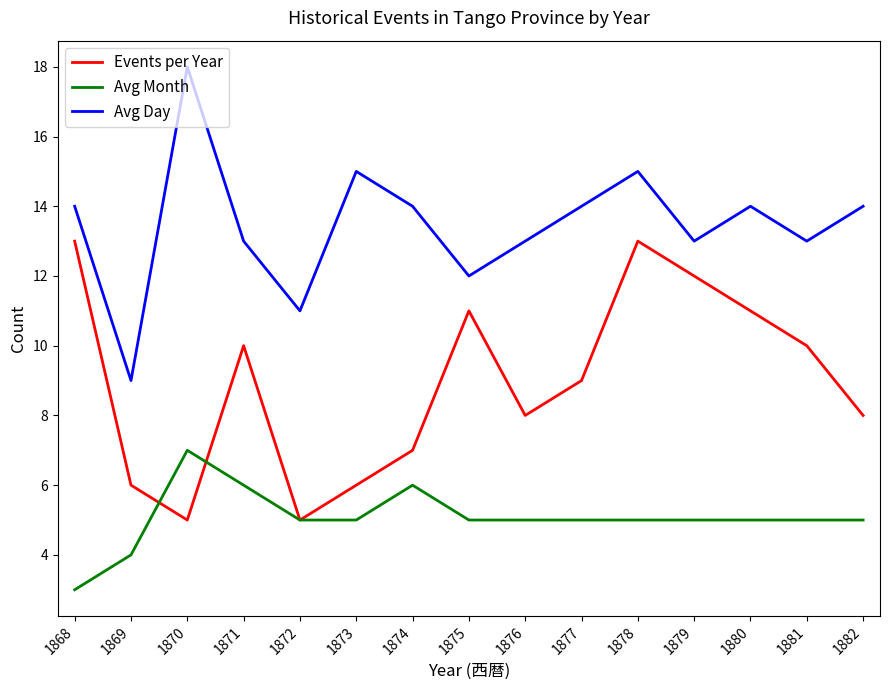

The value of Events per Year at 1880 is 4. True or false?

False